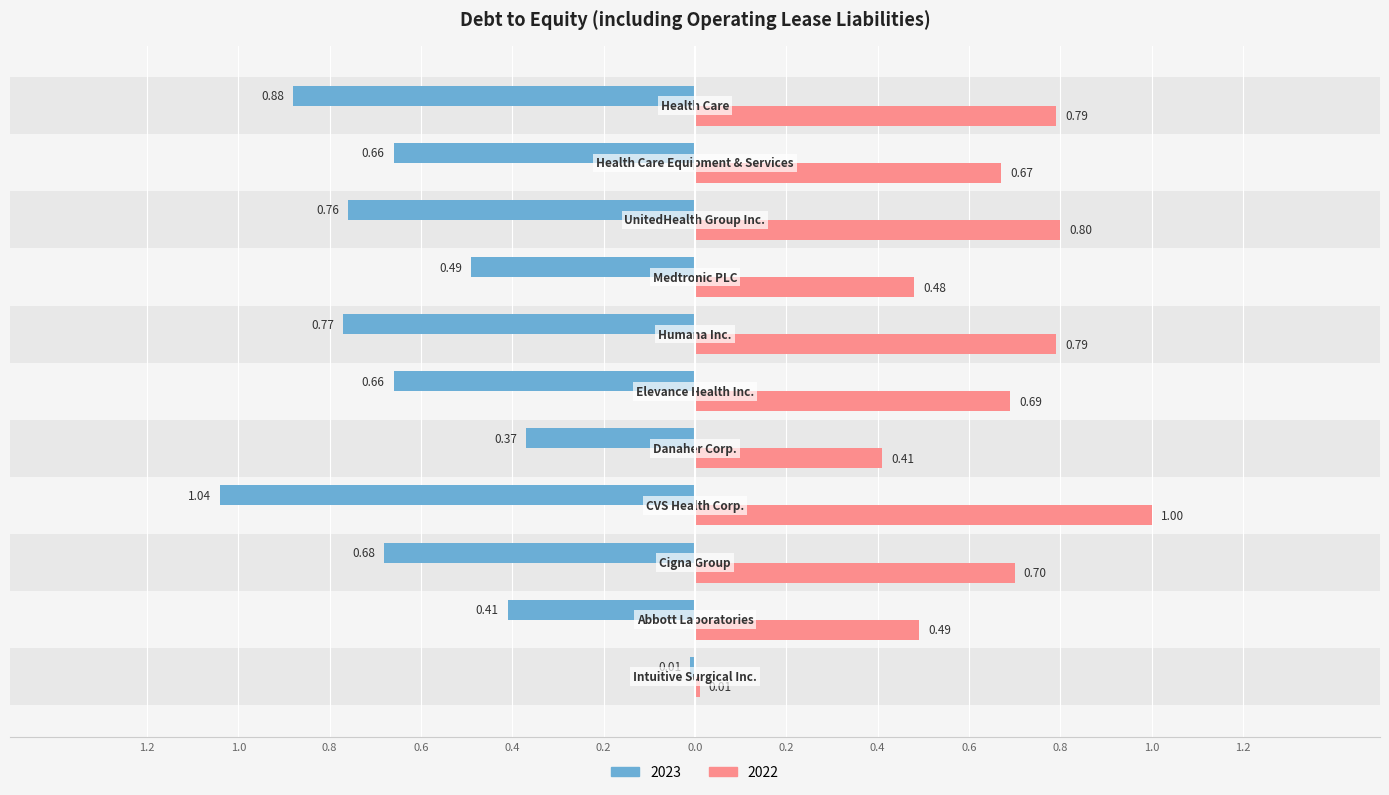

What are all the series names shown in the legend?

2023, 2022